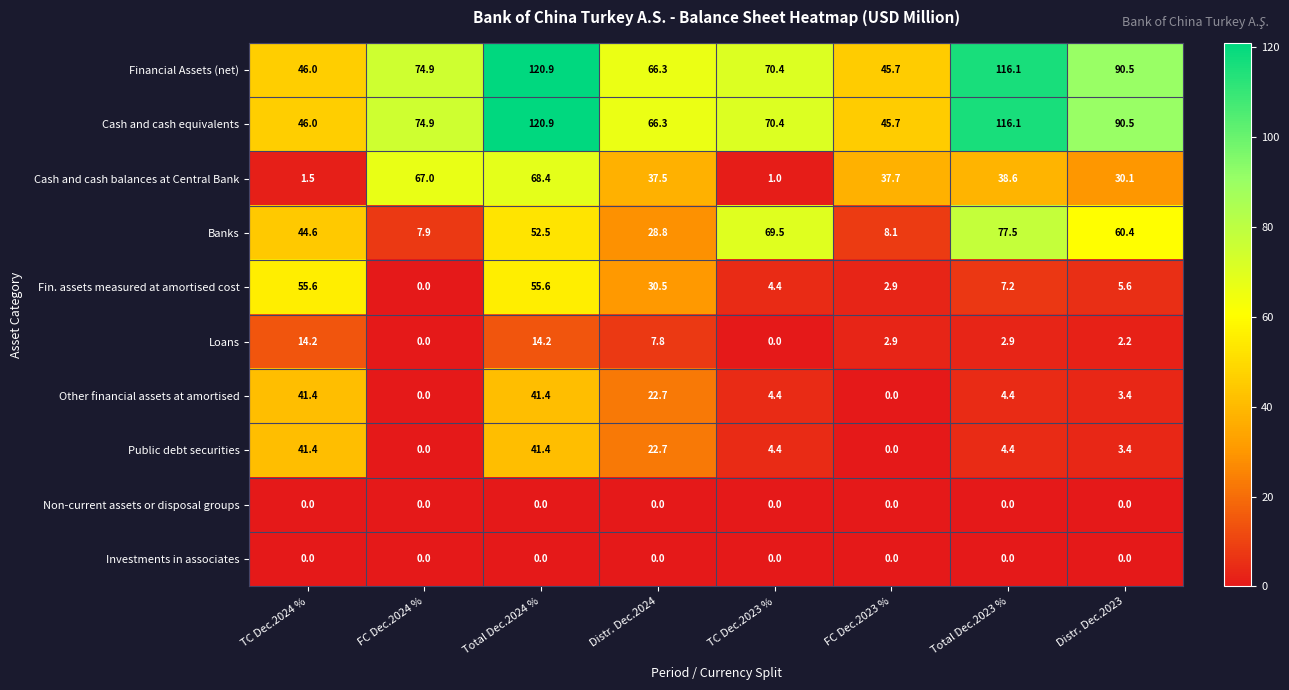

What is the difference between the highest and lowest values at Total Dec.2023 %?

116.1